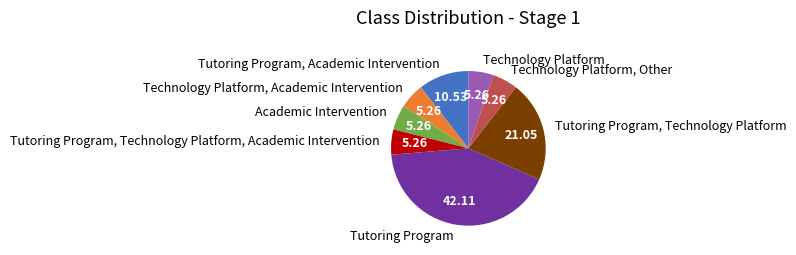

Which slice is the largest?

Tutoring Program